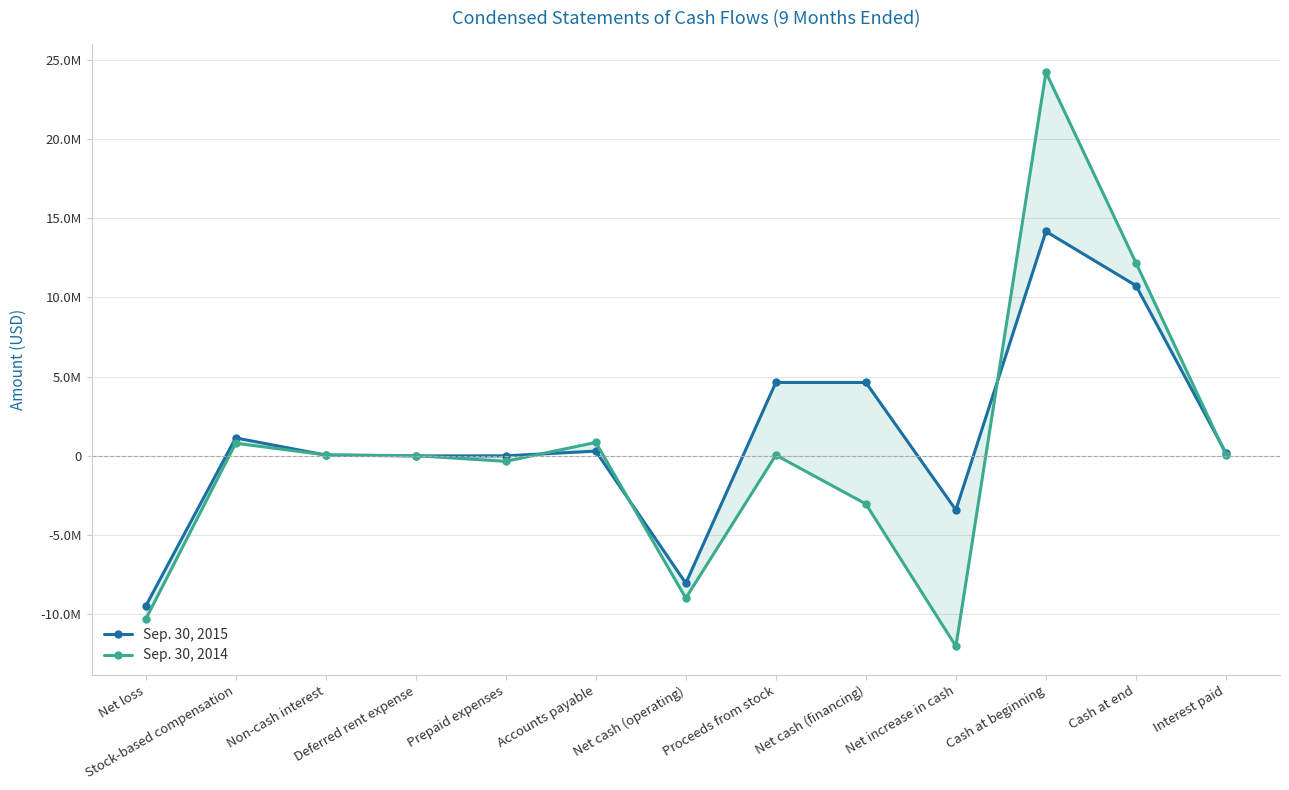

Which category has the highest value in the Sep. 30, 2015 series?

Cash at beginning